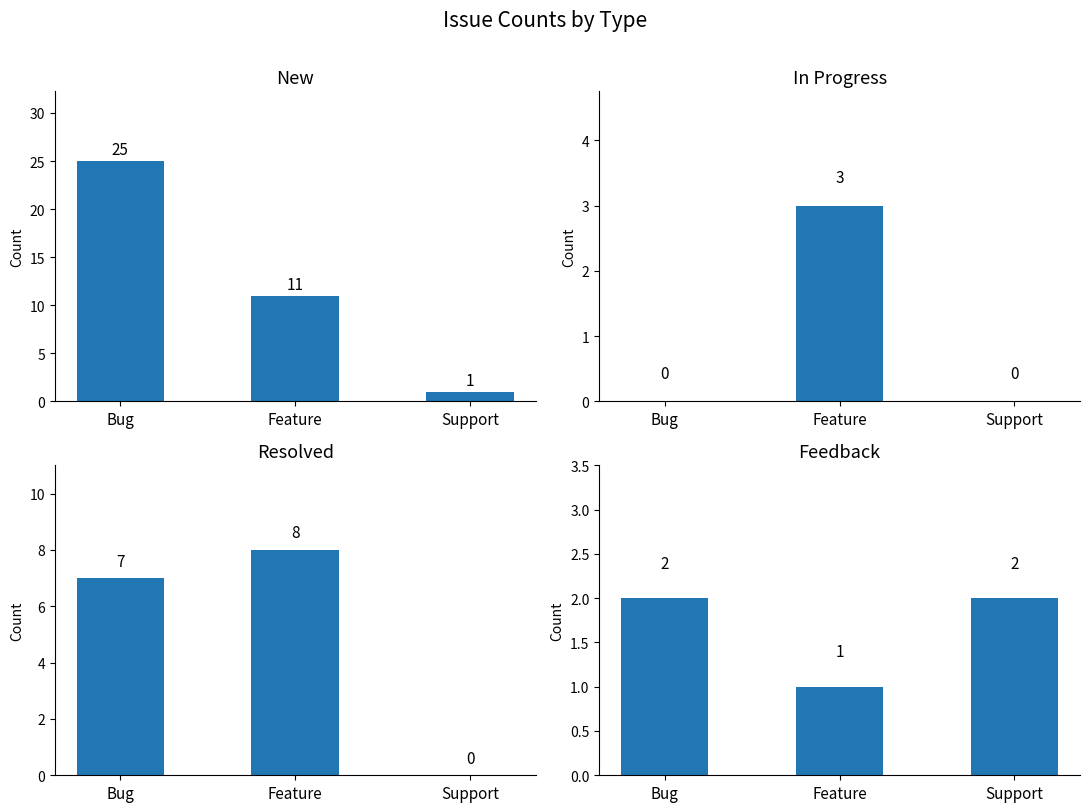

What is the total value across all series at Support?

3